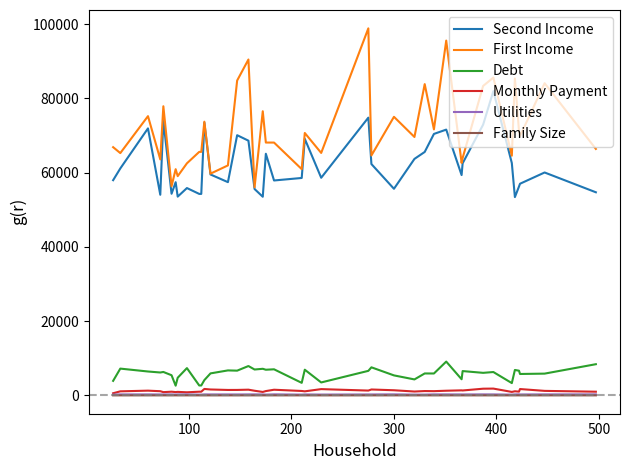

How many lines are shown in the chart?

6